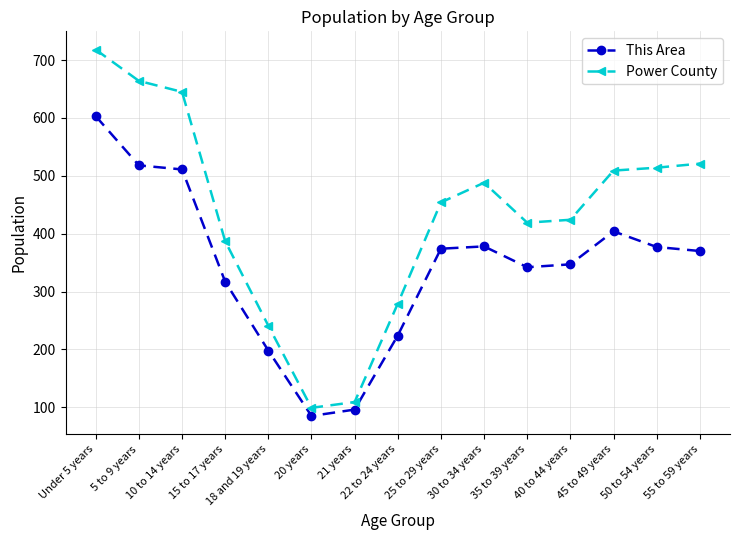

Rank the series by their average value, from lowest to highest.

This Area, Power County